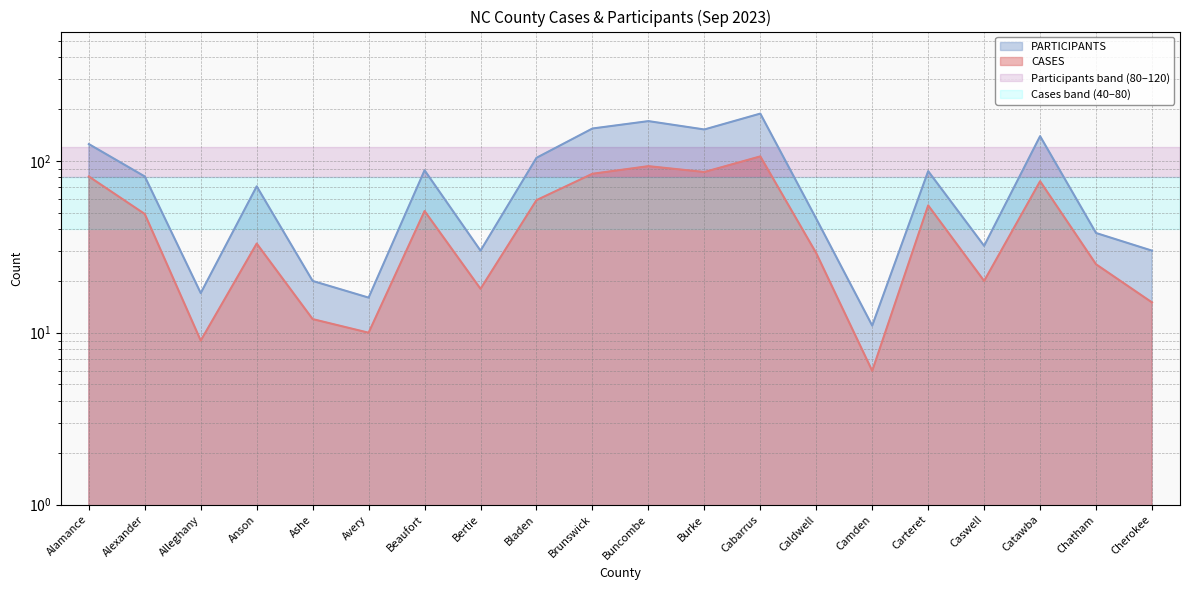

Reading right to left, list all the values displayed in this chart.

PARTICIPANTS: Cherokee=30	Chatham=38	Catawba=139	Caswell=32	Carteret=87	Camden=11	Caldwell=46	Cabarrus=188	Burke=152	Buncombe=170	Brunswick=154	Bladen=104	Bertie=30	Beaufort=88	Avery=16	Ashe=20	Anson=71	Alleghany=17	Alexander=81	Alamance=125
CASES: Cherokee=15	Chatham=25	Catawba=76	Caswell=20	Carteret=55	Camden=6	Caldwell=29	Cabarrus=106	Burke=86	Buncombe=93	Brunswick=84	Bladen=59	Bertie=18	Beaufort=51	Avery=10	Ashe=12	Anson=33	Alleghany=9	Alexander=49	Alamance=81